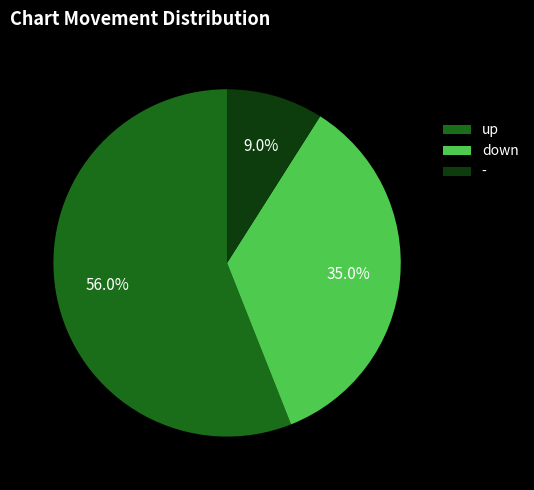

To the nearest percent, what portion does - represent?

9%